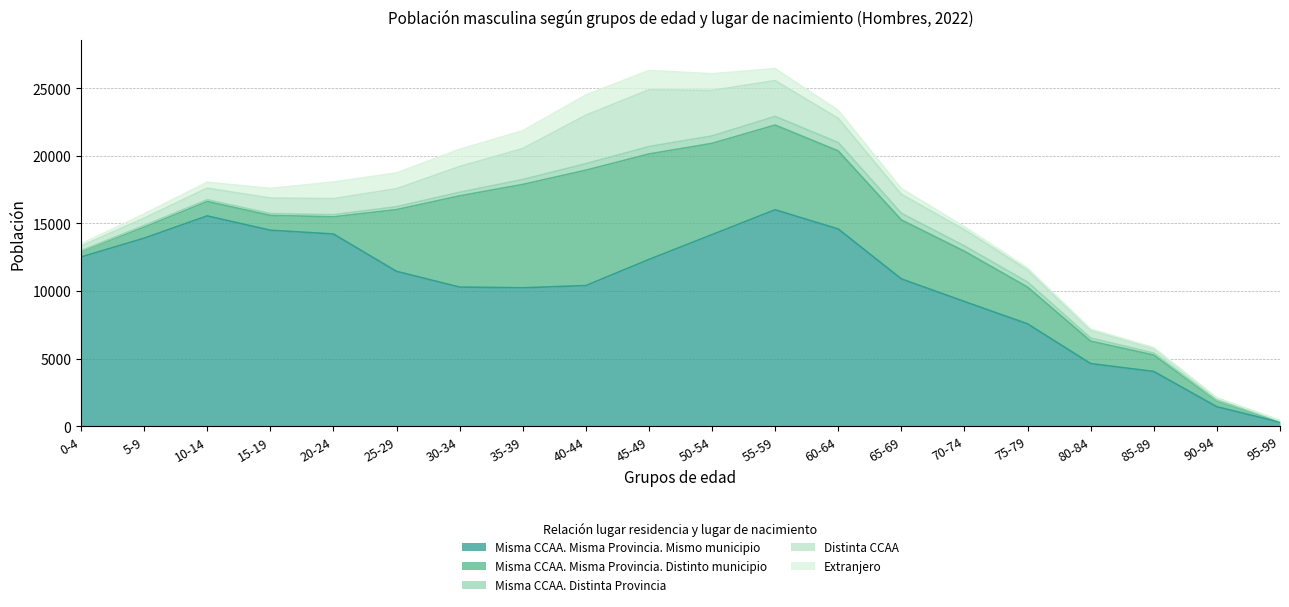

Reading right to left, transcribe all the data shown in this chart.

Misma CCAA. Misma Provincia. Mismo municipio: 95-99=282	90-94=1428	85-89=4041	80-84=4624	75-79=7566	70-74=9218	65-69=10892	60-64=14586	55-59=16008	50-54=14167	45-49=12330	40-44=10397	35-39=10234	30-34=10286	25-29=11452	20-24=14216	15-19=14494	10-14=15554	5-9=13905	0-4=12511
Misma CCAA. Misma Provincia. Distinto municipio: 95-99=79	90-94=444	85-89=1214	80-84=1662	75-79=2718	70-74=3720	65-69=4364	60-64=5777	55-59=6270	50-54=6755	45-49=7808	40-44=8539	35-39=7650	30-34=6751	25-29=4567	20-24=1270	15-19=1099	10-14=1071	5-9=822	0-4=419
Misma CCAA. Distinta Provincia: 95-99=12	90-94=43	85-89=146	80-84=229	75-79=373	70-74=392	65-69=495	60-64=617	55-59=638	50-54=550	45-49=544	40-44=481	35-39=359	30-34=264	25-29=215	20-24=153	15-19=133	10-14=125	5-9=115	0-4=49
Distinta CCAA: 95-99=33	90-94=153	85-89=357	80-84=584	75-79=892	70-74=1195	65-69=1401	60-64=1796	55-59=2652	50-54=3368	45-49=4203	40-44=3589	35-39=2291	30-34=1907	25-29=1330	20-24=1192	15-19=1148	10-14=857	5-9=542	0-4=333
Extranjero: 95-99=3	90-94=22	85-89=48	80-84=84	75-79=145	70-74=226	65-69=429	60-64=587	55-59=886	50-54=1234	45-49=1430	40-44=1497	35-39=1321	30-34=1272	25-29=1170	20-24=1227	15-19=714	10-14=442	5-9=307	0-4=161